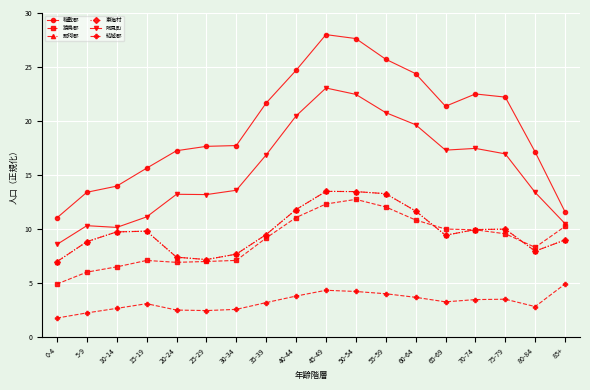

Is this an area chart (filled region under the line)?

No